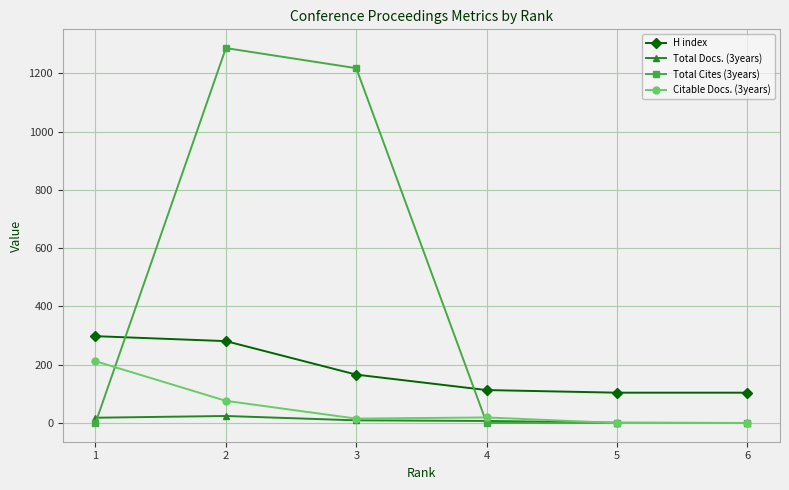

What is the maximum value shown in the chart?

1287